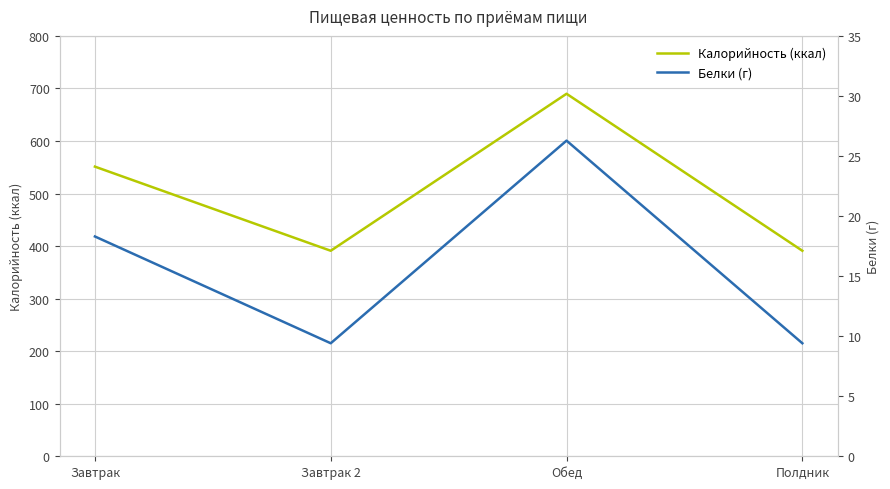

List the series in order of their overall mean, highest first.

Калорийность (ккал), Белки (г)